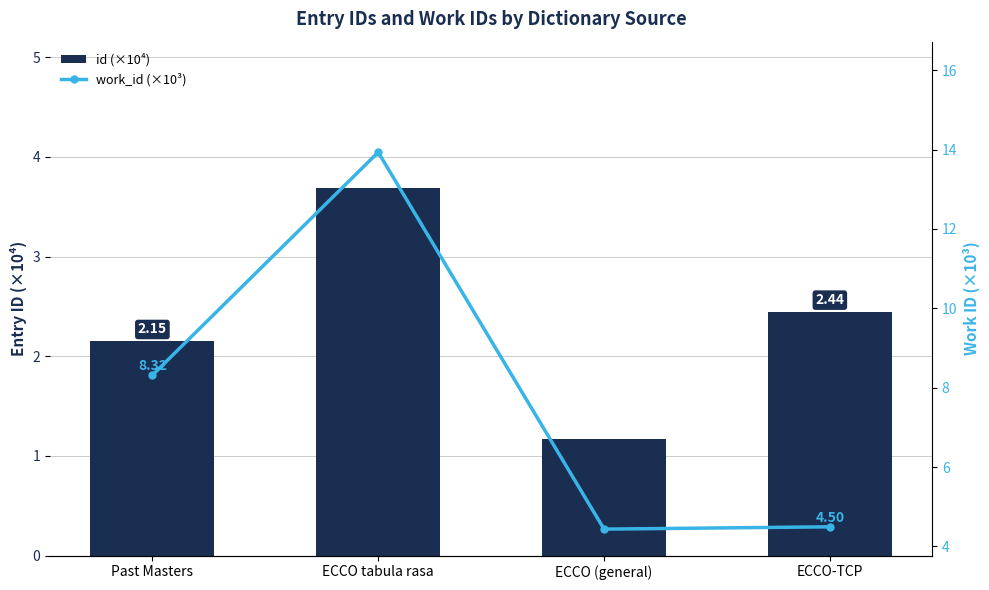

What is the label of the 1st bar from the right?

ECCO-TCP